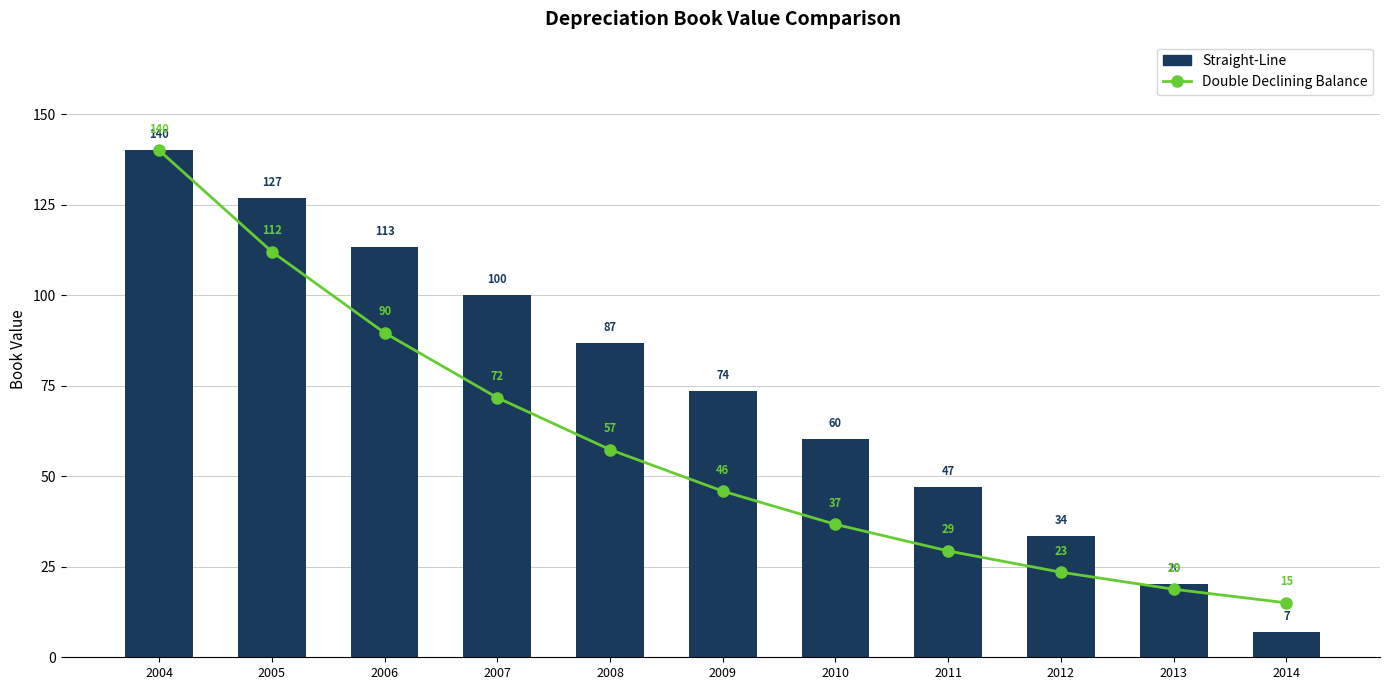

At which category is the sum across all series the highest?

2004